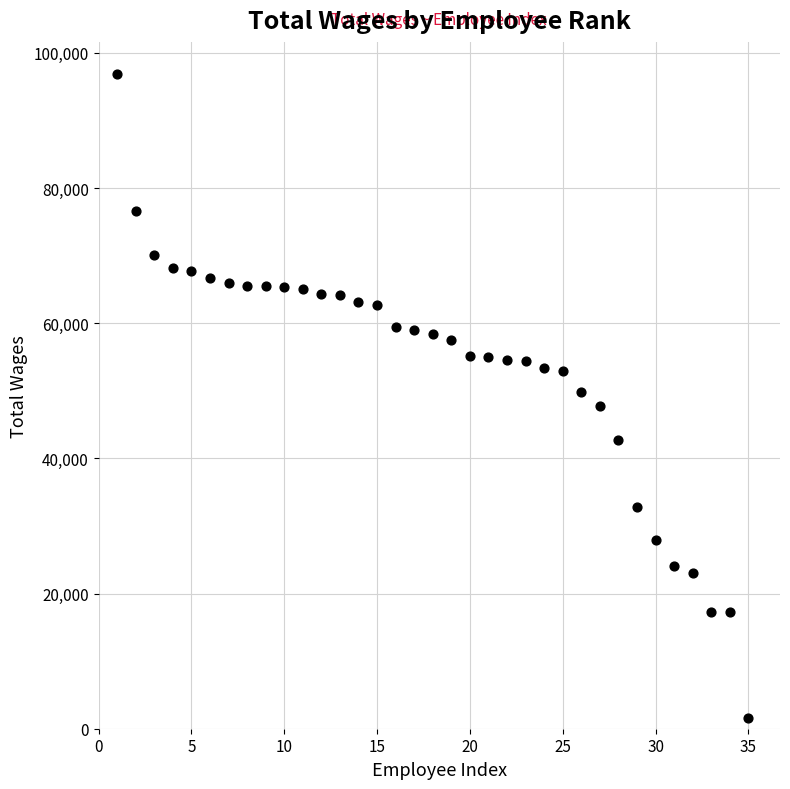

What is the range of Y values (max minus min)?

95244